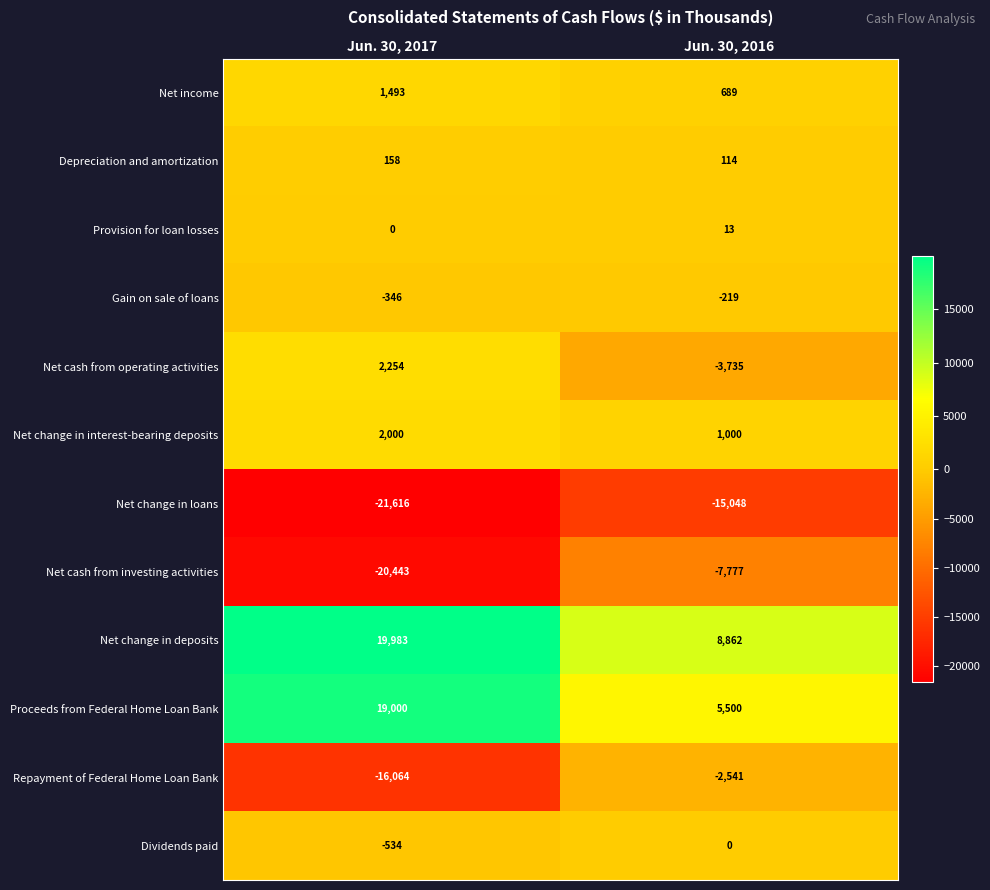

How many data points in Repayment of Federal Home Loan Bank are less than -2541?

1